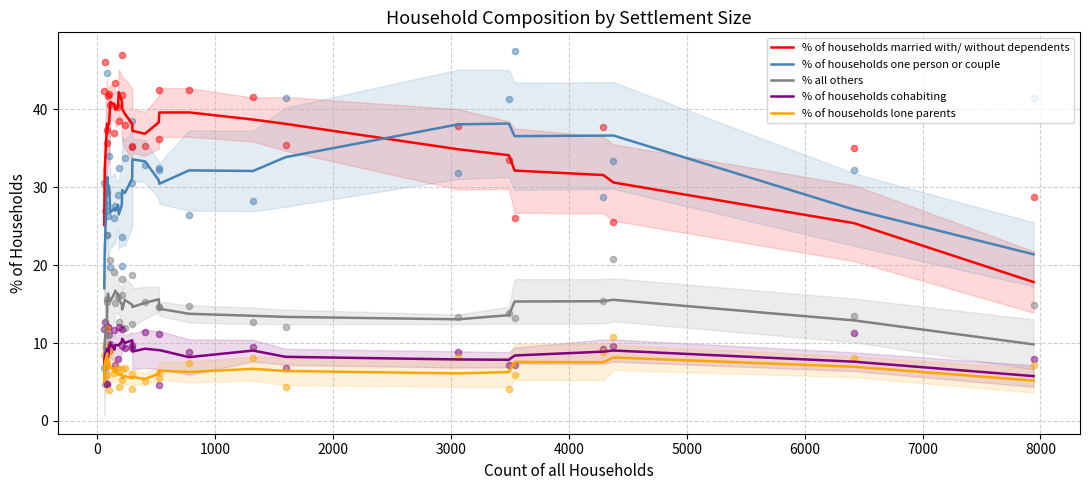

Which series has the largest total across all categories?

% of households married with/ without dependents